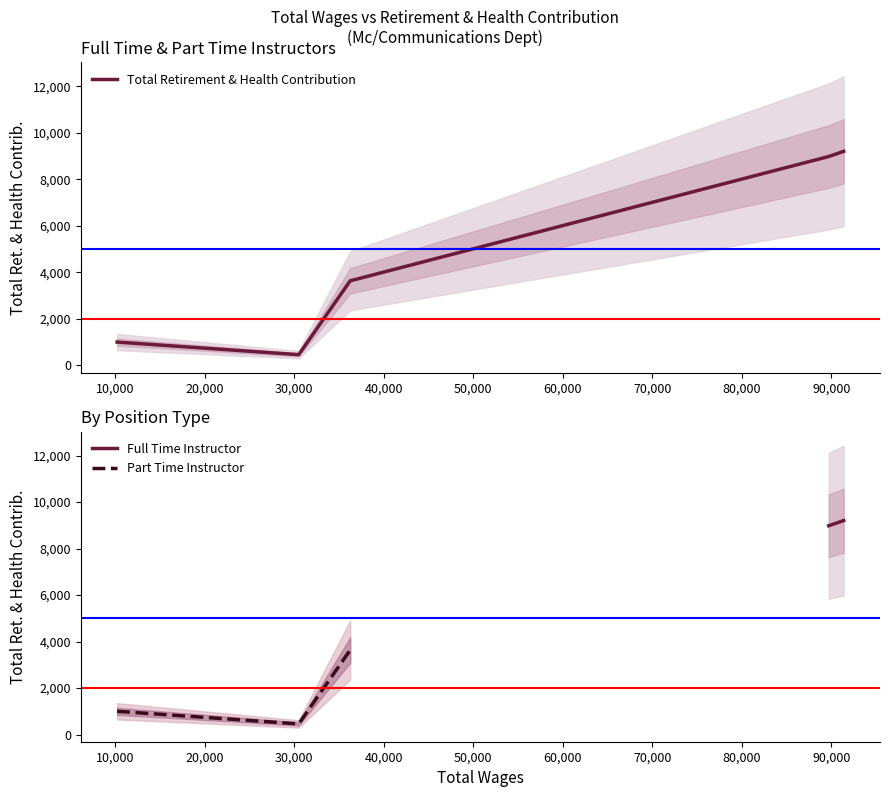

What is the sum of the values at 36273.0 and 10238.0?

4635